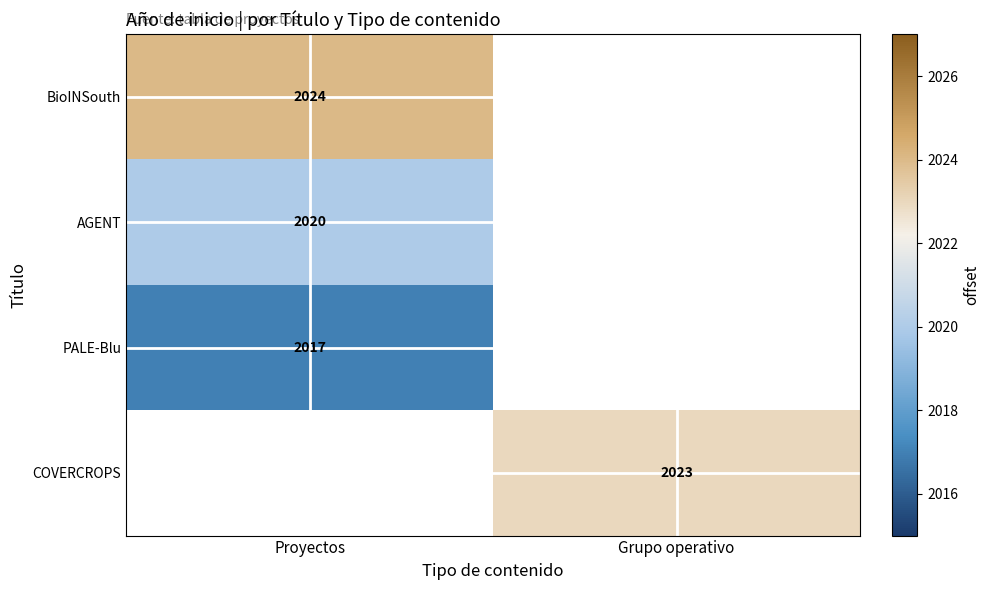

The value of COVERCROPS at Grupo operativo is 3358. True or false?

False